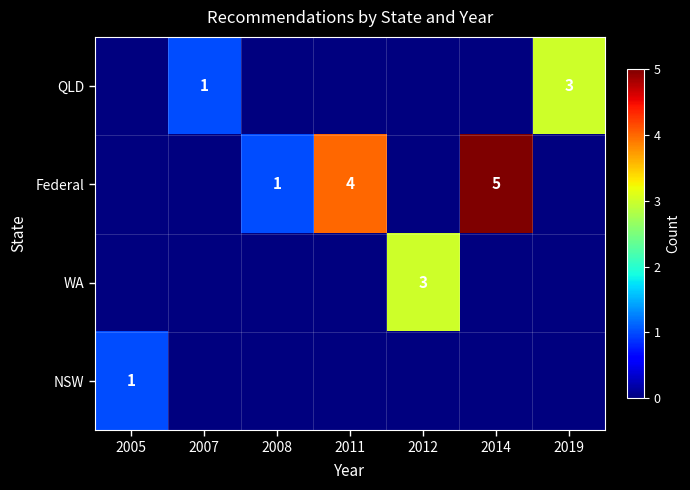

The QLD series shows 1 at 2007. True or false?

True